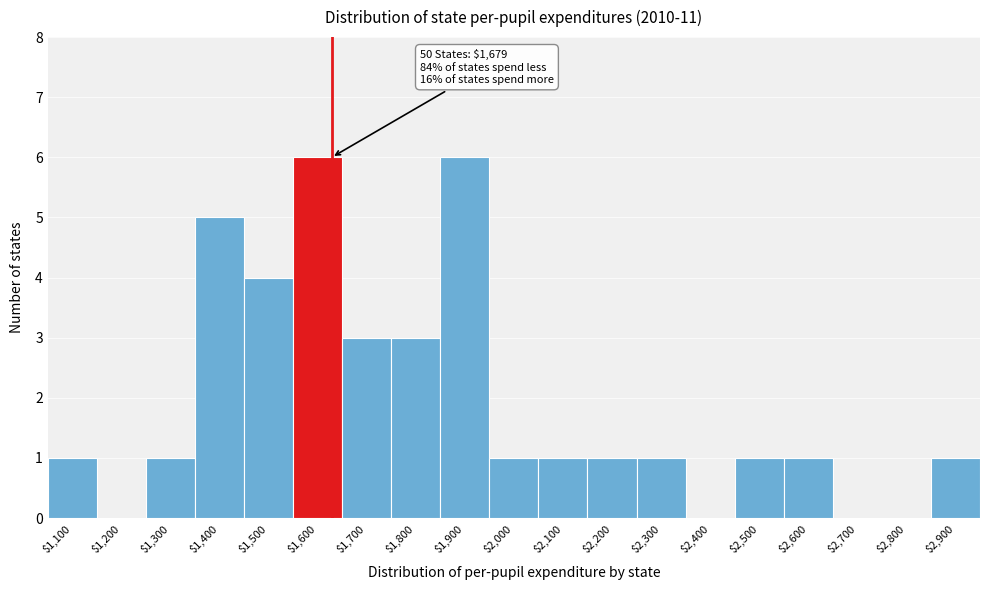

Is it true that the value at $1,900 is 6?

True